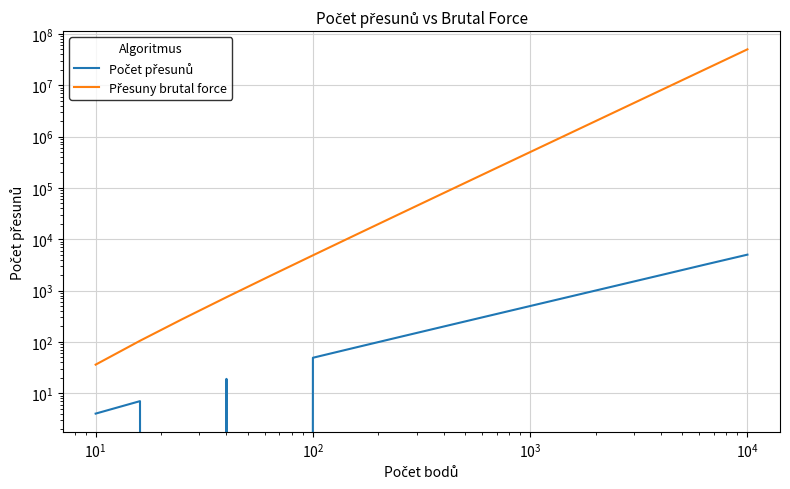

True or false: Přesuny brutal force and Počet přesunů intersect in this chart.

False